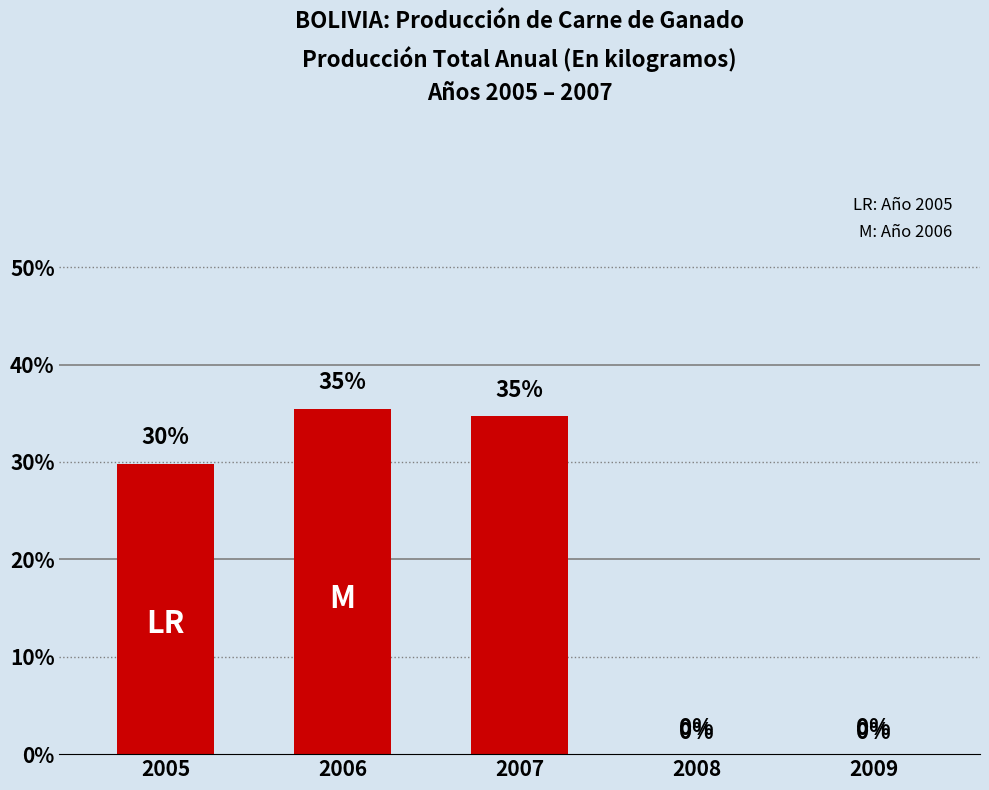

Which has a higher value, 2008 or 2007?

2007